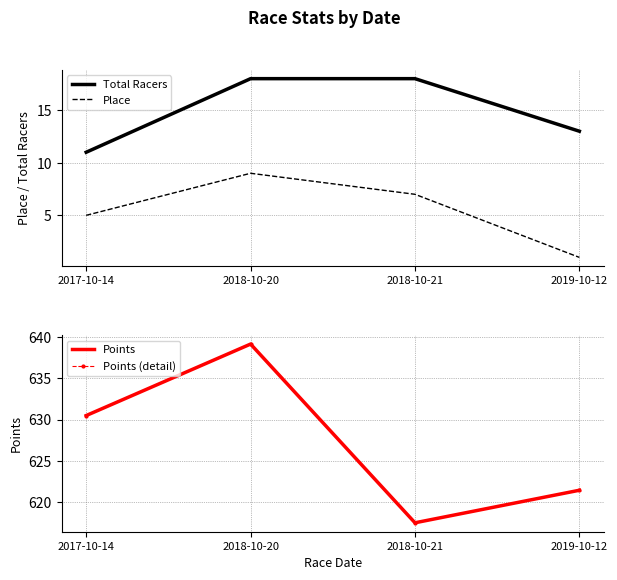

How many Total Racers values are between 13 and 18?

3